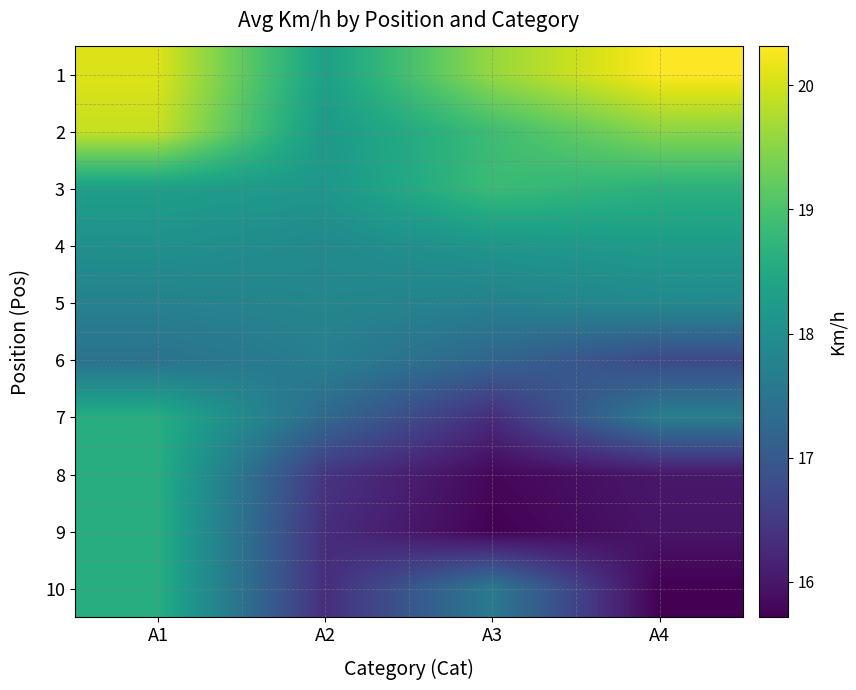

Read the 6 value at A4.

16.7